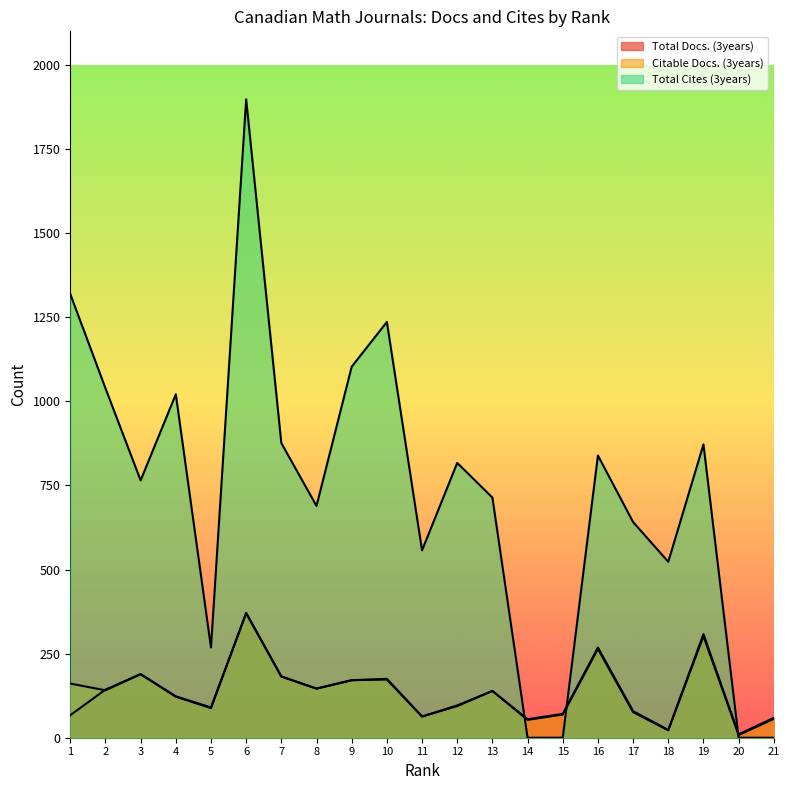

What is the minimum value for Total Docs. (3years)?

10